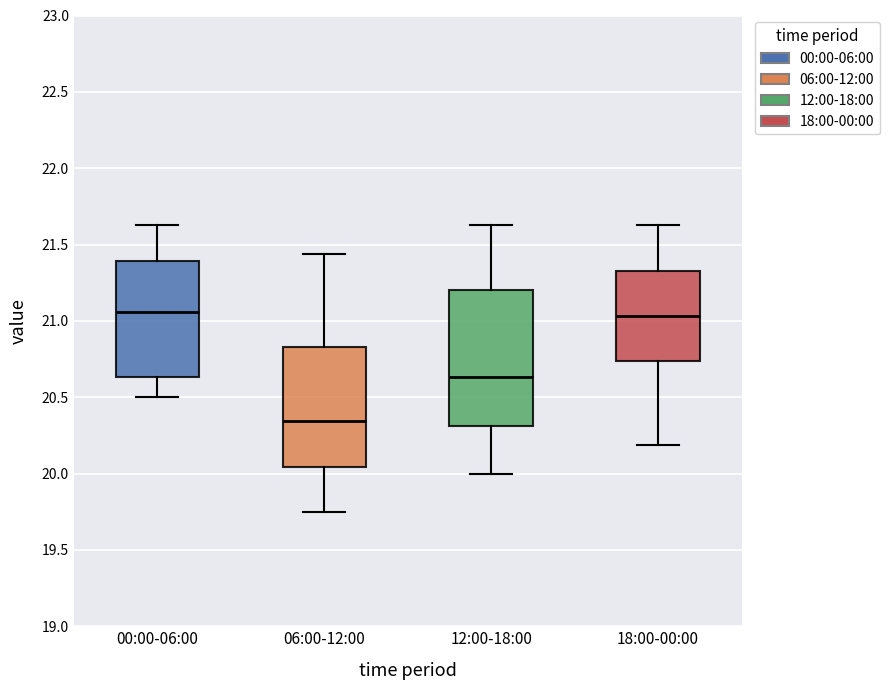

Where is the upper edge of the box for 12:00-18:00 on the y-axis? The values are not printed on the chart, so give them approximately, as read against the axis.

21.20